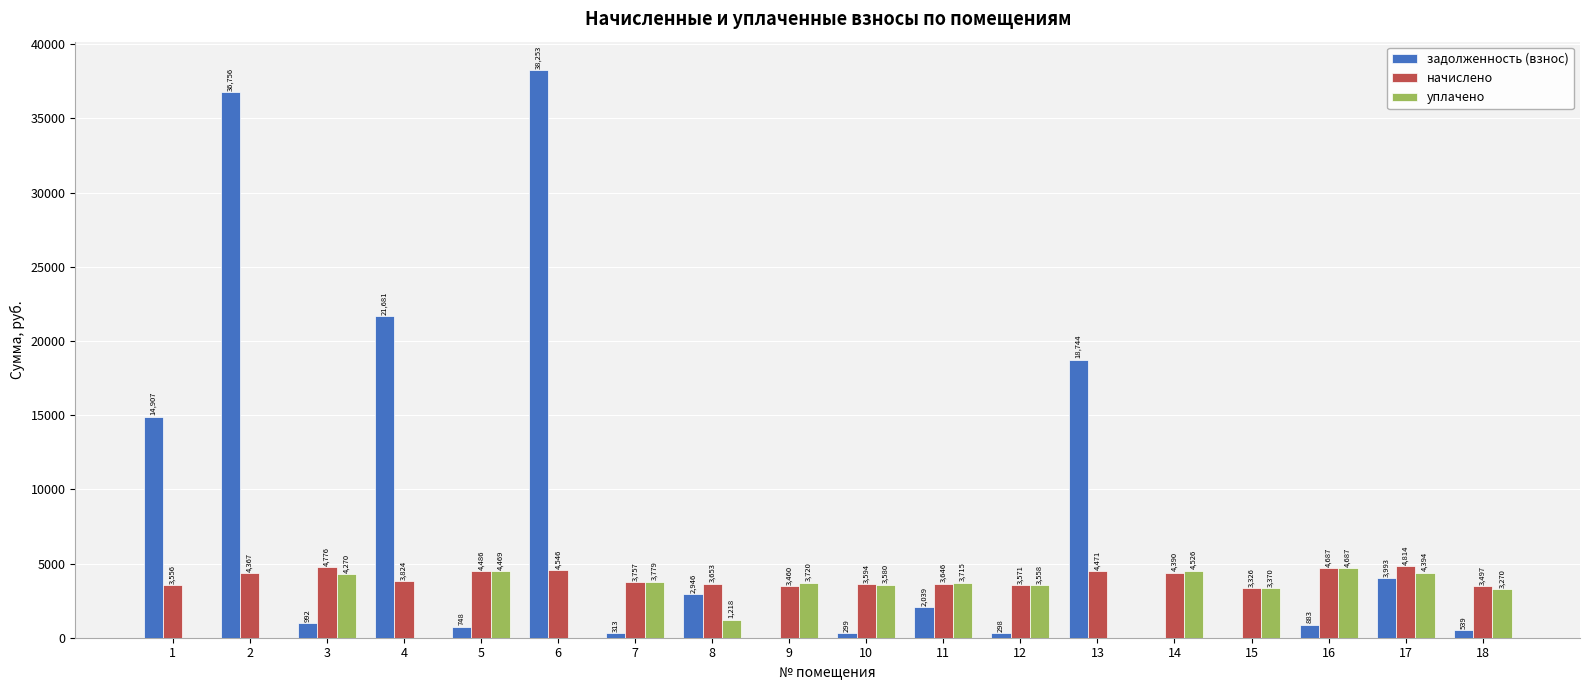

What is the sum of the уплачено values at 4 and 9?

3720.0